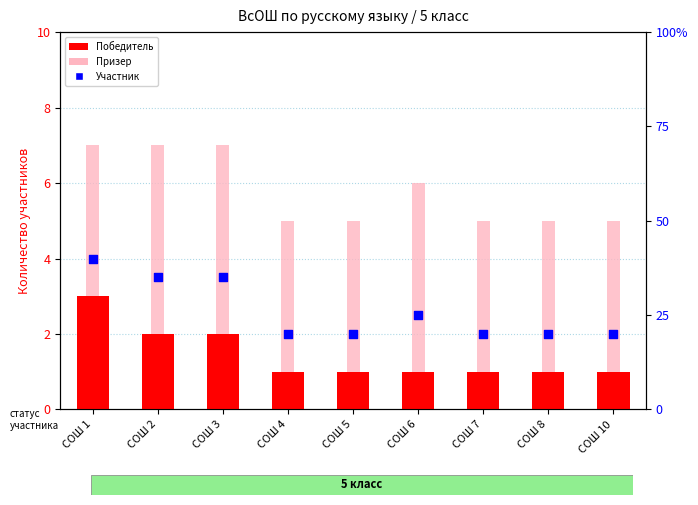

At which category is the sum across all series the highest?

СОШ 1